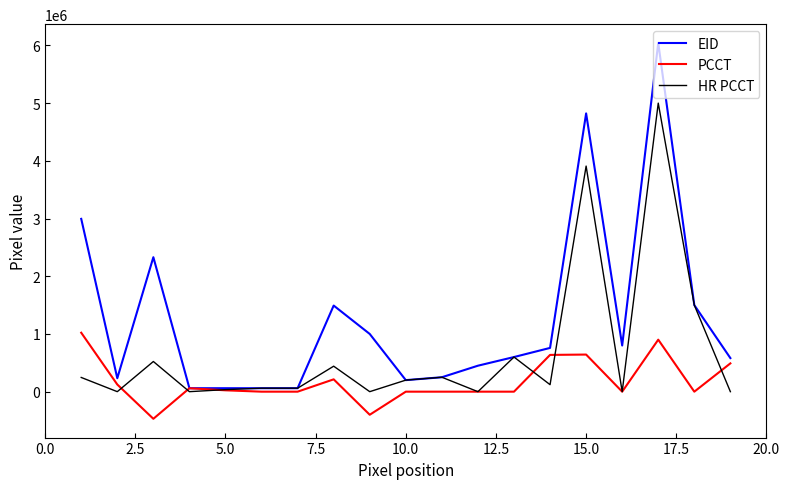

Which series has the widest spread of values?

EID